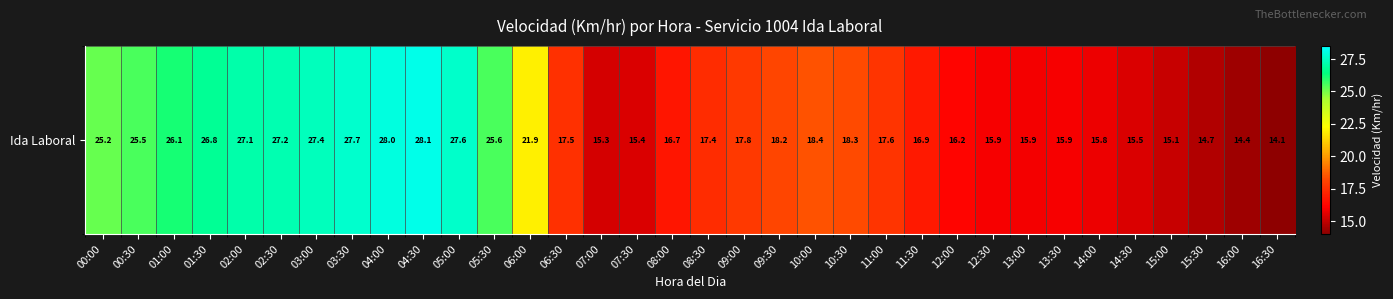

What is the change in value from 05:30 to 14:00?

-9.8